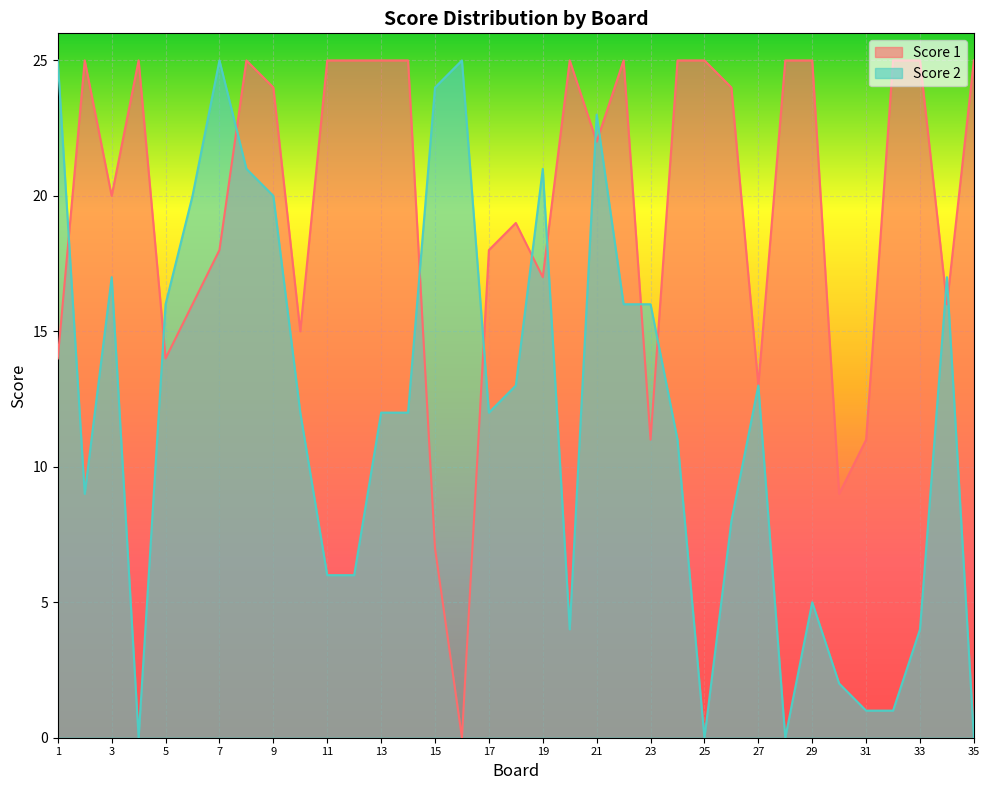

Which label corresponds to the smallest value in the chart?

16